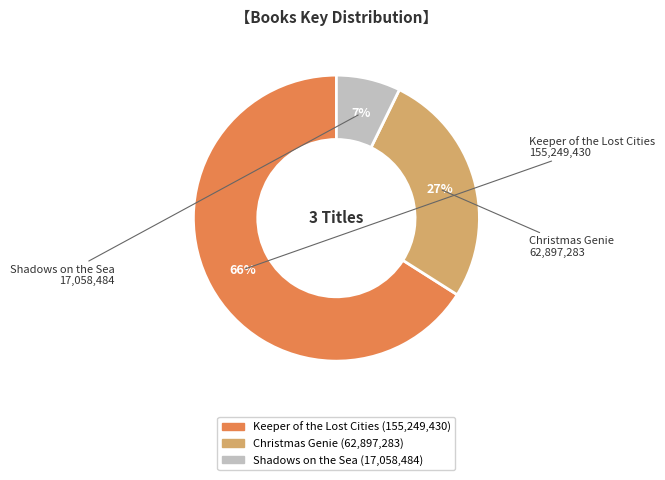

To the nearest percent, what is the combined percentage of Shadows on the Sea and Keeper of the Lost Cities?

73%